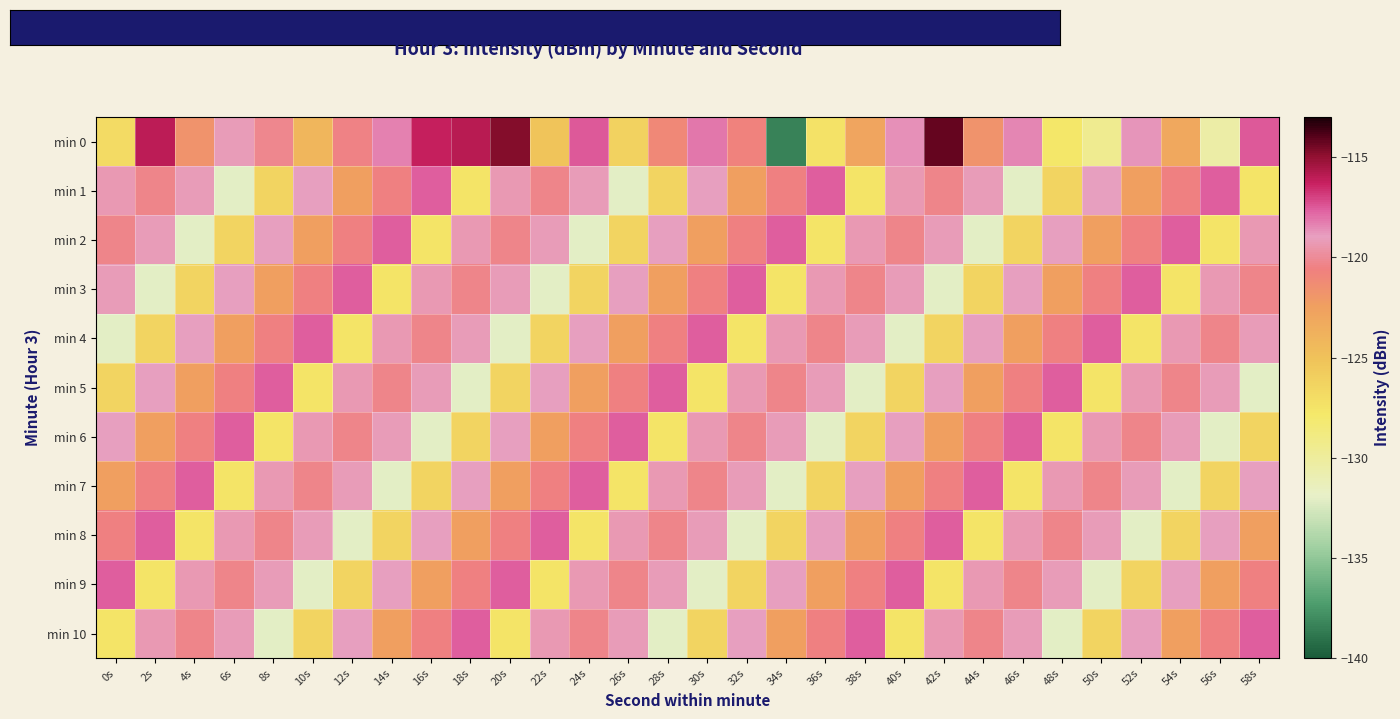

Reading left to right, extract all data points from this chart.

min 0: 0s=-126.8	2s=-116.0	4s=-121.7	6s=-119.1	8s=-120.2	10s=-124.2	12s=-120.4	14s=-118.3	16s=-116.2	18s=-115.9	20s=-114.8	22s=-125.2	24s=-117.5	26s=-126.2	28s=-121.1	30s=-118.2	32s=-120.7	34s=-138.4	36s=-127.4	38s=-122.9	40s=-118.7	42s=-114.2	44s=-121.7	46s=-118.4	48s=-127.7	50s=-129.5	52s=-118.7	54s=-123.1	56s=-130.5	58s=-117.5
min 1: 0s=-119.3	2s=-120.3	4s=-119.2	6s=-132.0	8s=-126.4	10s=-119.0	12s=-122.4	14s=-120.5	16s=-117.5	18s=-127.5	20s=-119.3	22s=-120.3	24s=-119.2	26s=-132.0	28s=-126.4	30s=-119.0	32s=-122.4	34s=-120.5	36s=-117.5	38s=-127.5	40s=-119.3	42s=-120.3	44s=-119.2	46s=-132.0	48s=-126.4	50s=-119.0	52s=-122.4	54s=-120.5	56s=-117.5	58s=-127.5
min 2: 0s=-120.3	2s=-119.2	4s=-132.0	6s=-126.4	8s=-119.0	10s=-122.4	12s=-120.5	14s=-117.5	16s=-127.5	18s=-119.3	20s=-120.3	22s=-119.2	24s=-132.0	26s=-126.4	28s=-119.0	30s=-122.4	32s=-120.5	34s=-117.5	36s=-127.5	38s=-119.3	40s=-120.3	42s=-119.2	44s=-132.0	46s=-126.4	48s=-119.0	50s=-122.4	52s=-120.5	54s=-117.5	56s=-127.5	58s=-119.3
min 3: 0s=-119.2	2s=-132.0	4s=-126.4	6s=-119.0	8s=-122.4	10s=-120.5	12s=-117.5	14s=-127.5	16s=-119.3	18s=-120.3	20s=-119.2	22s=-132.0	24s=-126.4	26s=-119.0	28s=-122.4	30s=-120.5	32s=-117.5	34s=-127.5	36s=-119.3	38s=-120.3	40s=-119.2	42s=-132.0	44s=-126.4	46s=-119.0	48s=-122.4	50s=-120.5	52s=-117.5	54s=-127.5	56s=-119.3	58s=-120.3
min 4: 0s=-132.0	2s=-126.4	4s=-119.0	6s=-122.4	8s=-120.5	10s=-117.5	12s=-127.5	14s=-119.3	16s=-120.3	18s=-119.2	20s=-132.0	22s=-126.4	24s=-119.0	26s=-122.4	28s=-120.5	30s=-117.5	32s=-127.5	34s=-119.3	36s=-120.3	38s=-119.2	40s=-132.0	42s=-126.4	44s=-119.0	46s=-122.4	48s=-120.5	50s=-117.5	52s=-127.5	54s=-119.3	56s=-120.3	58s=-119.2
min 5: 0s=-126.4	2s=-119.0	4s=-122.4	6s=-120.5	8s=-117.5	10s=-127.5	12s=-119.3	14s=-120.3	16s=-119.2	18s=-132.0	20s=-126.4	22s=-119.0	24s=-122.4	26s=-120.5	28s=-117.5	30s=-127.5	32s=-119.3	34s=-120.3	36s=-119.2	38s=-132.0	40s=-126.4	42s=-119.0	44s=-122.4	46s=-120.5	48s=-117.5	50s=-127.5	52s=-119.3	54s=-120.3	56s=-119.2	58s=-132.0
min 6: 0s=-119.0	2s=-122.4	4s=-120.5	6s=-117.5	8s=-127.5	10s=-119.3	12s=-120.3	14s=-119.2	16s=-132.0	18s=-126.4	20s=-119.0	22s=-122.4	24s=-120.5	26s=-117.5	28s=-127.5	30s=-119.3	32s=-120.3	34s=-119.2	36s=-132.0	38s=-126.4	40s=-119.0	42s=-122.4	44s=-120.5	46s=-117.5	48s=-127.5	50s=-119.3	52s=-120.3	54s=-119.2	56s=-132.0	58s=-126.4
min 7: 0s=-122.4	2s=-120.5	4s=-117.5	6s=-127.5	8s=-119.3	10s=-120.3	12s=-119.2	14s=-132.0	16s=-126.4	18s=-119.0	20s=-122.4	22s=-120.5	24s=-117.5	26s=-127.5	28s=-119.3	30s=-120.3	32s=-119.2	34s=-132.0	36s=-126.4	38s=-119.0	40s=-122.4	42s=-120.5	44s=-117.5	46s=-127.5	48s=-119.3	50s=-120.3	52s=-119.2	54s=-132.0	56s=-126.4	58s=-119.0
min 8: 0s=-120.5	2s=-117.5	4s=-127.5	6s=-119.3	8s=-120.3	10s=-119.2	12s=-132.0	14s=-126.4	16s=-119.0	18s=-122.4	20s=-120.5	22s=-117.5	24s=-127.5	26s=-119.3	28s=-120.3	30s=-119.2	32s=-132.0	34s=-126.4	36s=-119.0	38s=-122.4	40s=-120.5	42s=-117.5	44s=-127.5	46s=-119.3	48s=-120.3	50s=-119.2	52s=-132.0	54s=-126.4	56s=-119.0	58s=-122.4
min 9: 0s=-117.5	2s=-127.5	4s=-119.3	6s=-120.3	8s=-119.2	10s=-132.0	12s=-126.4	14s=-119.0	16s=-122.4	18s=-120.5	20s=-117.5	22s=-127.5	24s=-119.3	26s=-120.3	28s=-119.2	30s=-132.0	32s=-126.4	34s=-119.0	36s=-122.4	38s=-120.5	40s=-117.5	42s=-127.5	44s=-119.3	46s=-120.3	48s=-119.2	50s=-132.0	52s=-126.4	54s=-119.0	56s=-122.4	58s=-120.5
min 10: 0s=-127.5	2s=-119.3	4s=-120.3	6s=-119.2	8s=-132.0	10s=-126.4	12s=-119.0	14s=-122.4	16s=-120.5	18s=-117.5	20s=-127.5	22s=-119.3	24s=-120.3	26s=-119.2	28s=-132.0	30s=-126.4	32s=-119.0	34s=-122.4	36s=-120.5	38s=-117.5	40s=-127.5	42s=-119.3	44s=-120.3	46s=-119.2	48s=-132.0	50s=-126.4	52s=-119.0	54s=-122.4	56s=-120.5	58s=-117.5